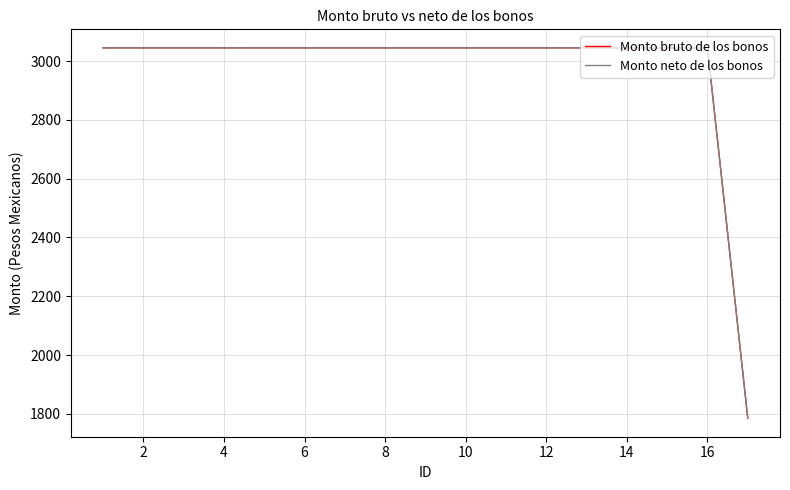

Reading left to right, extract all data points from this chart.

Monto bruto de los bonos: 3045.0	3045.0	3045.0	3045.0	3045.0	3045.0	3045.0	3045.0	3045.0	3045.0	3045.0	3045.0	3045.0	3045.0	3045.0	3045.0	1785.3
Monto neto de los bonos: 3045.0	3045.0	3045.0	3045.0	3045.0	3045.0	3045.0	3045.0	3045.0	3045.0	3045.0	3045.0	3045.0	3045.0	3045.0	3045.0	1785.3